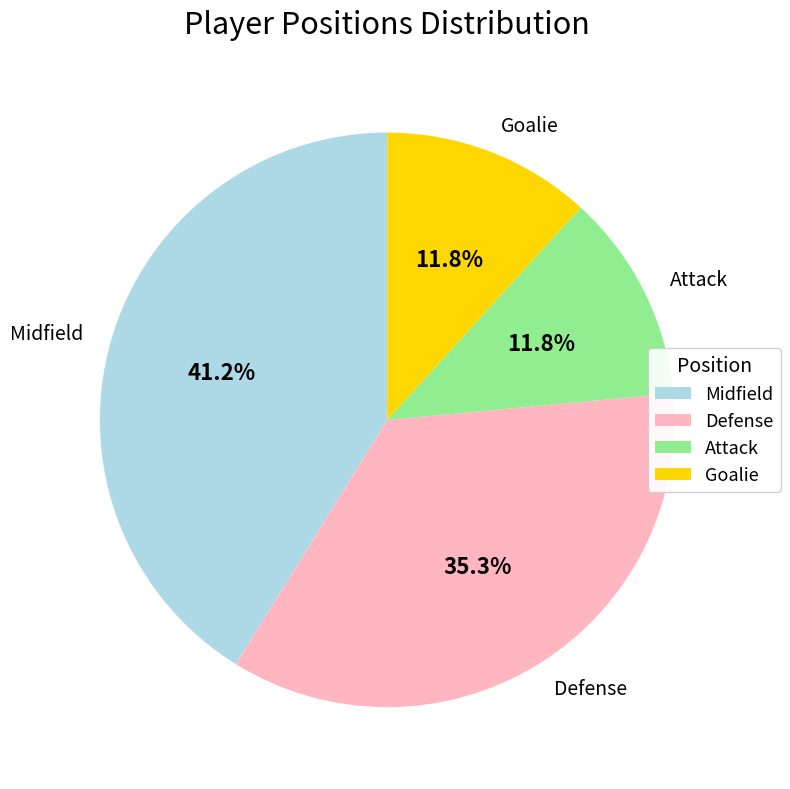

What percentage is the Goalie slice, to the nearest percent?

12%